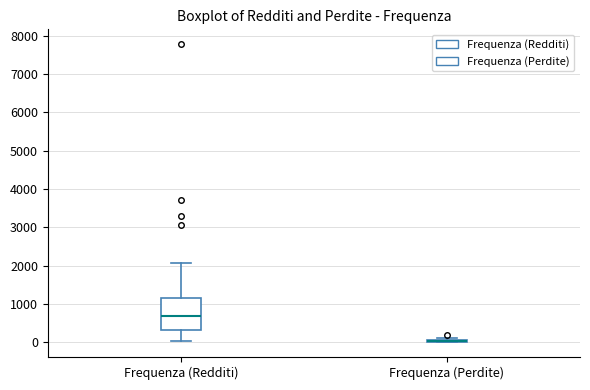

Reading left to right, read every box against the y-axis: the position of its median line, the range the box covers, and the ends of its whiskers. The values are not printed on the chart, so give them approximately, as read against the axis.

Frequenza (Redditi): median 700, box 300 to 1100, whiskers 0 to 2100
Frequenza (Perdite): box collapsed to a line at 0, whiskers 0 to 100